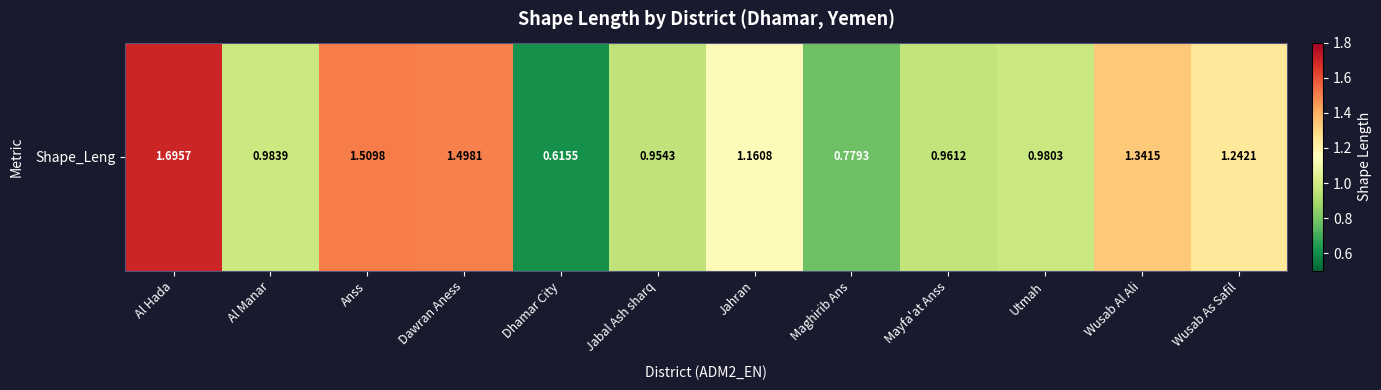

The value at Maghirib Ans is 0.8. True or false?

True